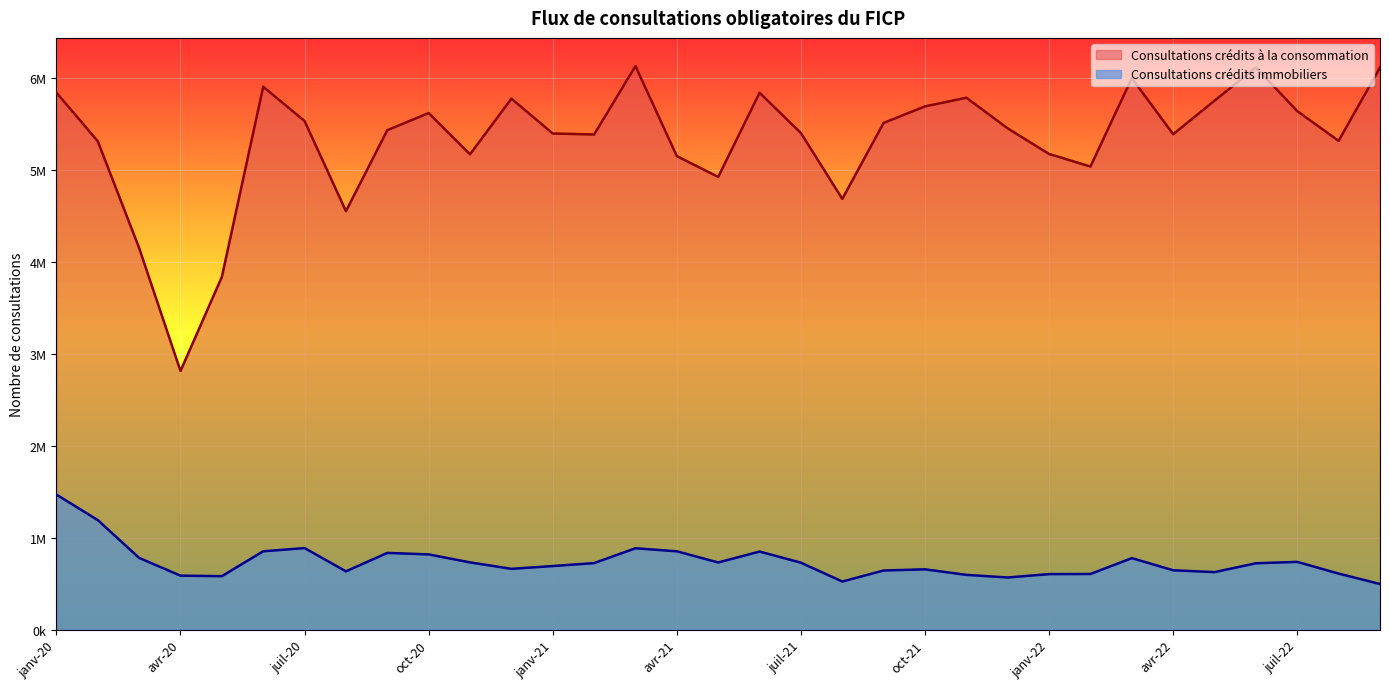

True or false: Consultations crédits immobiliers and Consultations crédits à la consommation intersect in this chart.

False